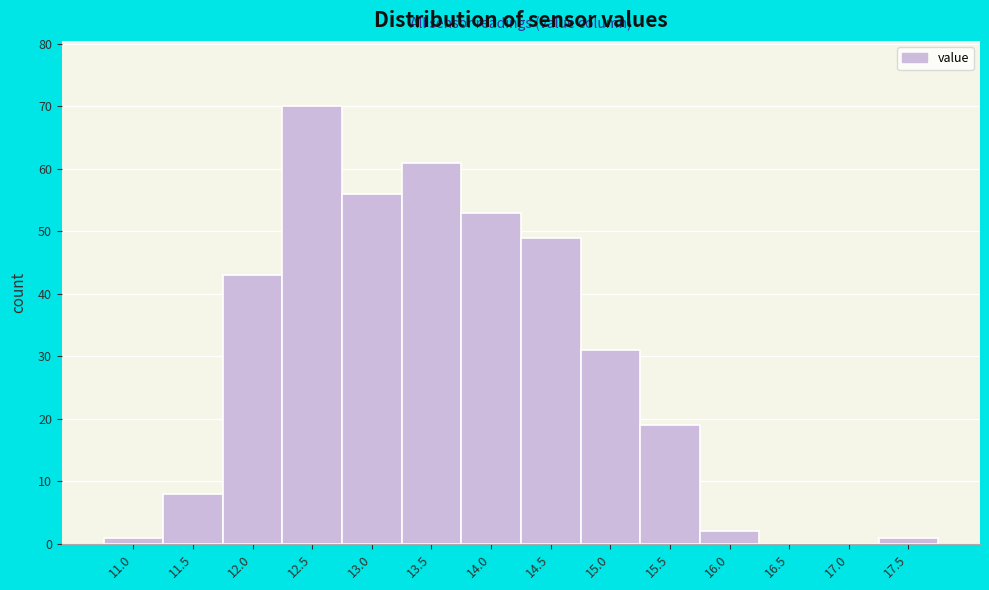

Reading right to left, transcribe all the data shown in this chart.

17.5=1	17.0=0	16.5=0	16.0=2	15.5=19	15.0=31	14.5=49	14.0=53	13.5=61	13.0=56	12.5=70	12.0=43	11.5=8	11.0=1